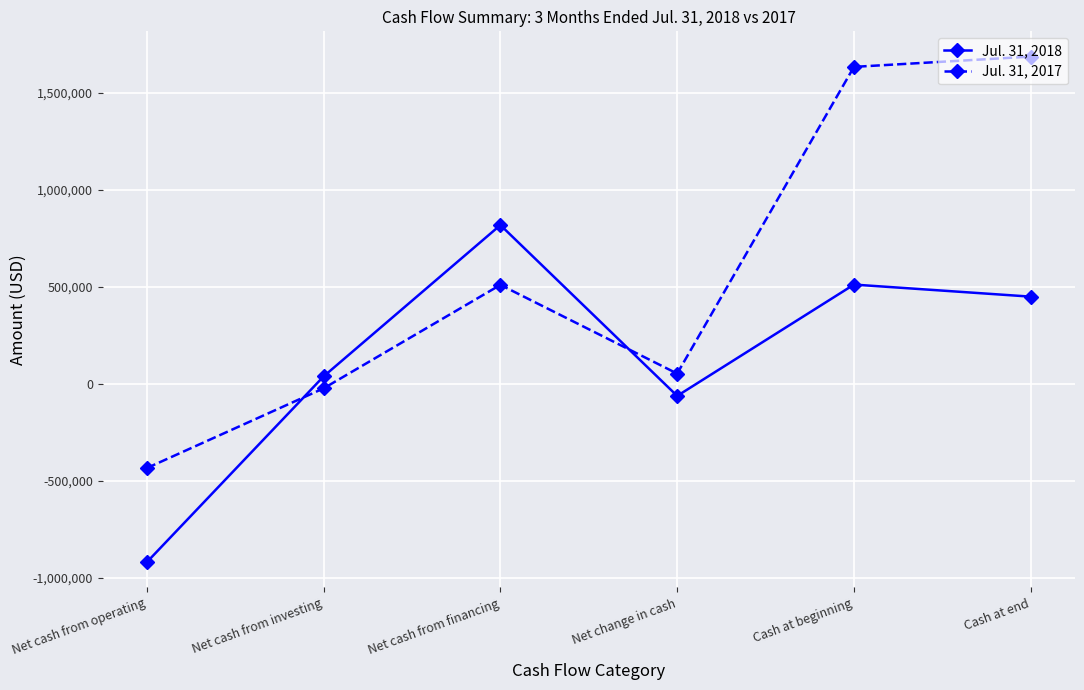

Where do Jul. 31, 2017 and Jul. 31, 2018 first cross each other?

Net cash from operating and Net cash from investing